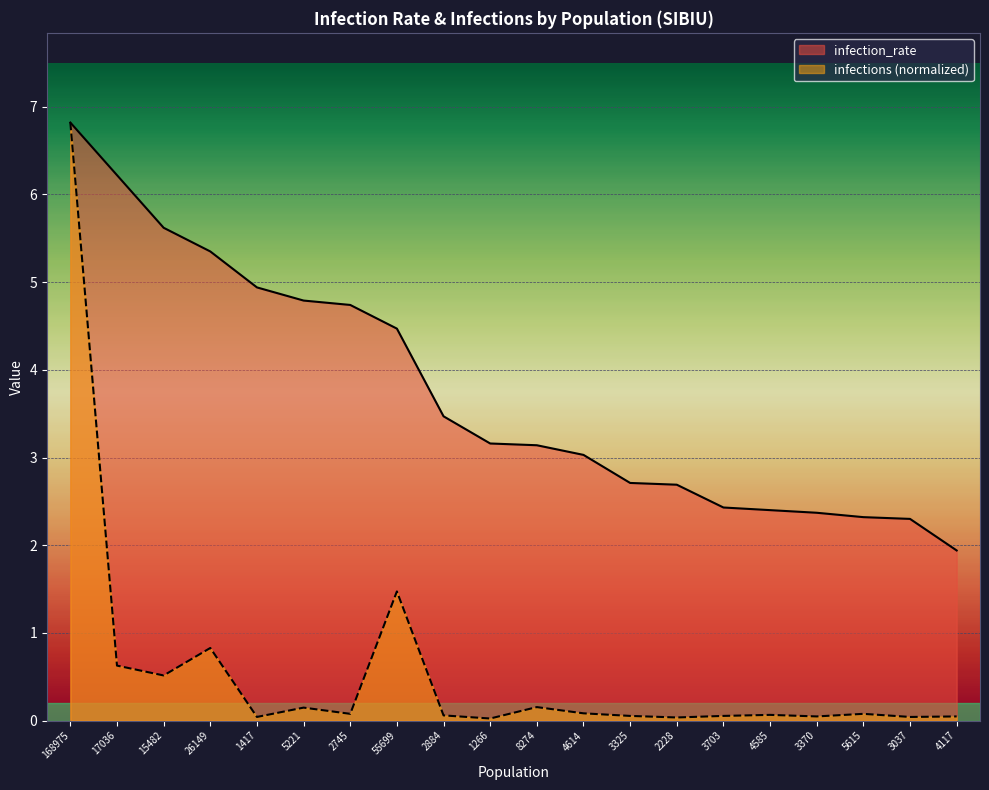

True or false: infection_rate has more than 0 interior local peaks.

False